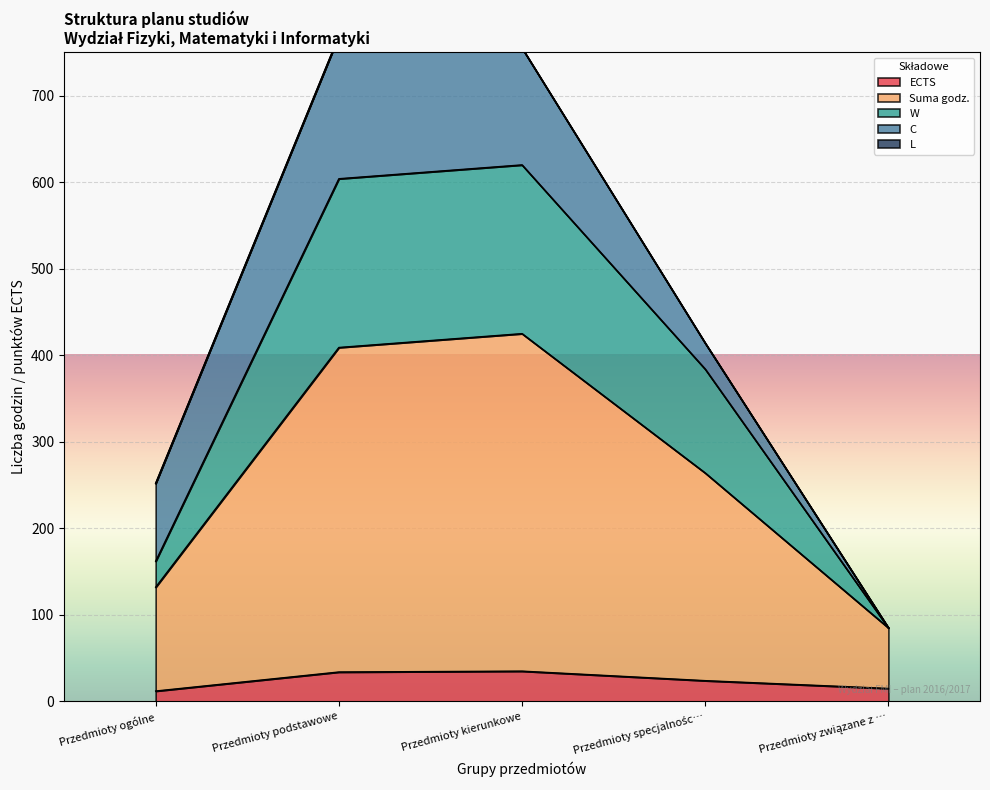

What is the approximate value of ECTS at Przedmioty kierunkowe?

35